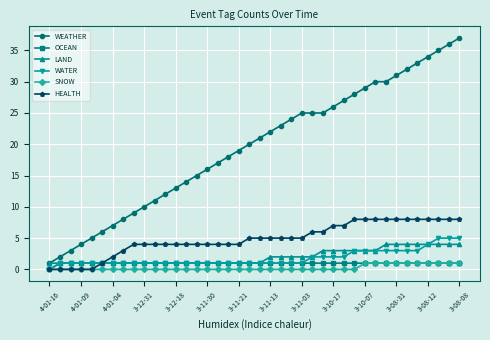

Reading right to left, transcribe all the data shown in this chart.

WEATHER: 37	36	35	34	33	32	31	30	30	29	28	27	26	25	25	25	24	23	22	21	20	19	18	17	16	15	14	13	12	11	10	9	8	7	6	5	4	3	2	1
OCEAN: 1	1	1	1	1	1	1	1	1	1	1	1	1	1	1	1	1	1	1	1	1	1	1	1	1	1	1	1	1	1	1	1	1	1	1	1	1	1	1	0
LAND: 4	4	4	4	4	4	4	4	3	3	3	3	3	3	2	2	2	2	2	1	1	1	1	1	1	1	1	1	1	1	1	1	1	1	1	1	1	1	1	1
WATER: 5	5	5	4	3	3	3	3	3	3	3	2	2	2	2	1	1	1	1	1	1	1	1	1	1	1	1	1	1	1	1	1	1	1	1	1	1	1	1	0
SNOW: 1	1	1	1	1	1	1	1	1	1	0	0	0	0	0	0	0	0	0	0	0	0	0	0	0	0	0	0	0	0	0	0	0	0	0	0	0	0	0	0
HEALTH: 8	8	8	8	8	8	8	8	8	8	8	7	7	6	6	5	5	5	5	5	5	4	4	4	4	4	4	4	4	4	4	4	3	2	1	0	0	0	0	0